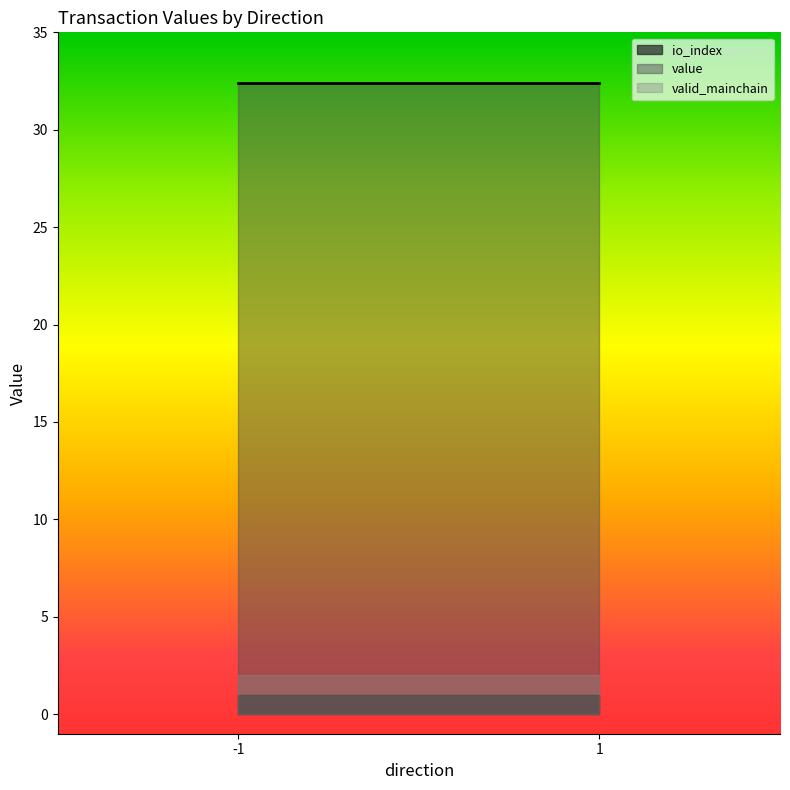

How many distinct data groups are displayed?

3